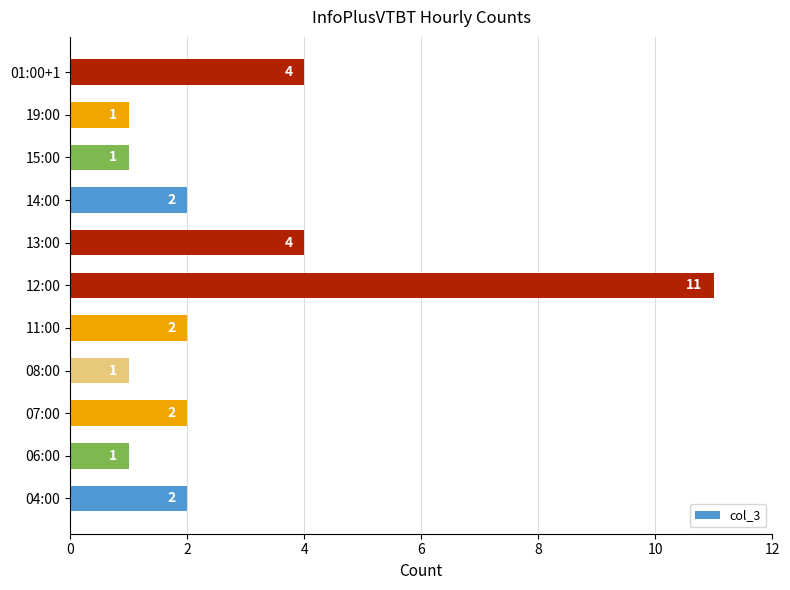

Approximately how many times larger is the value at 15:00 compared to 04:00?

0.5